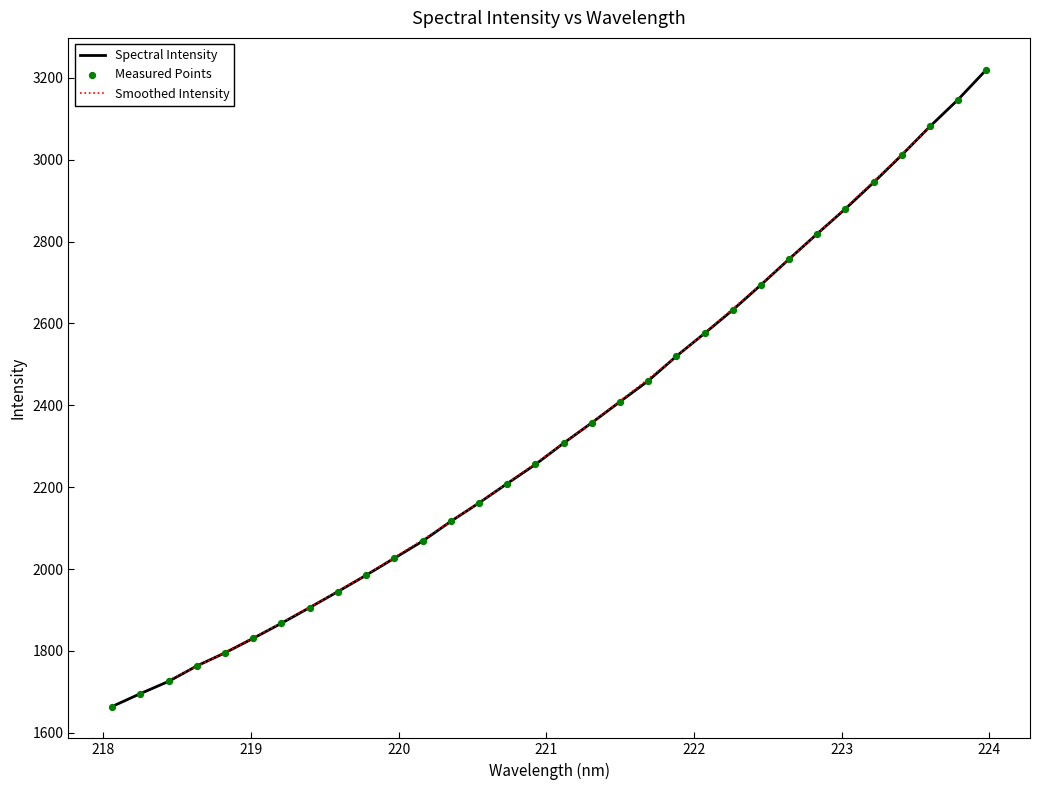

Which has a higher value, 223.0264 or 221.1174?

223.0264